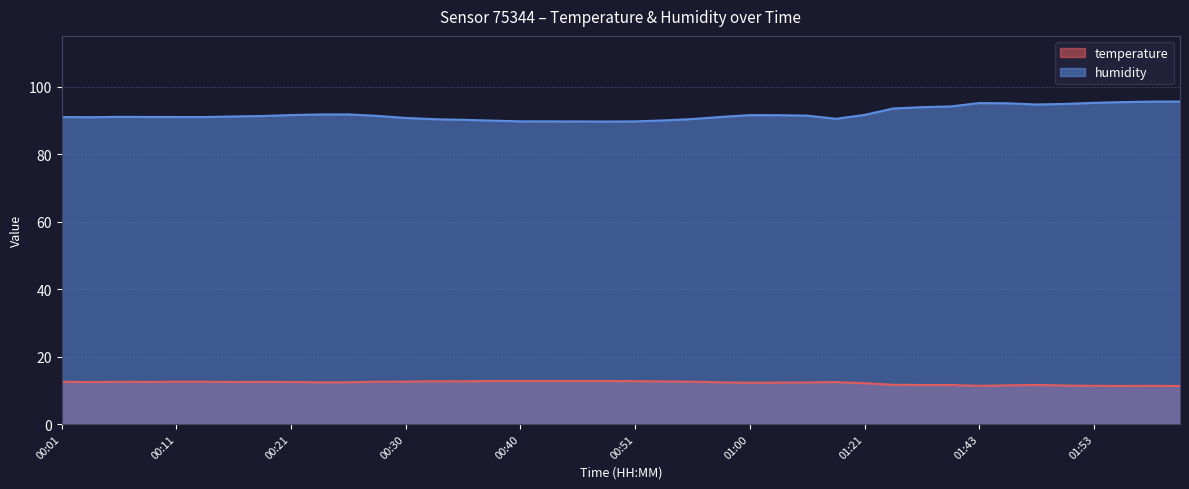

What is the sum of all temperature values?

488.7